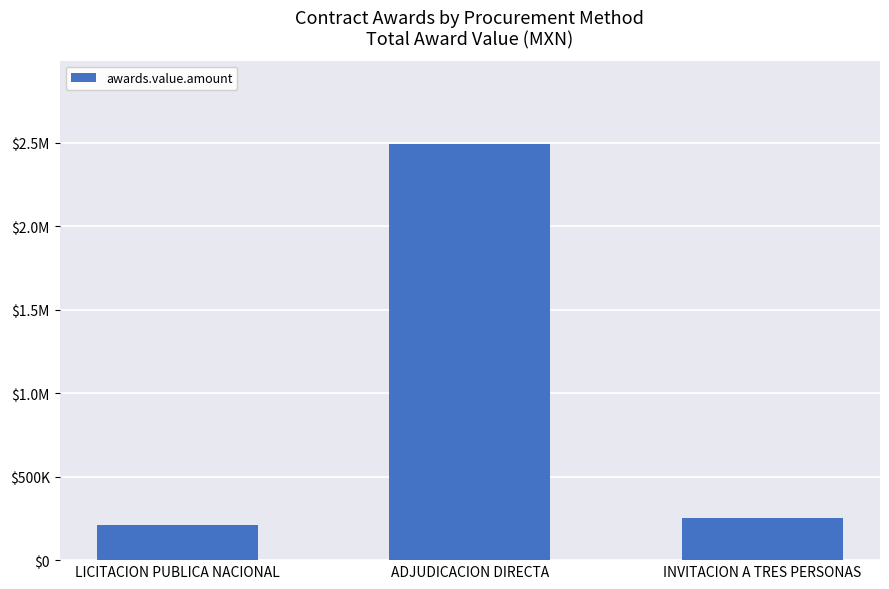

Does the chart contain any negative values?

No